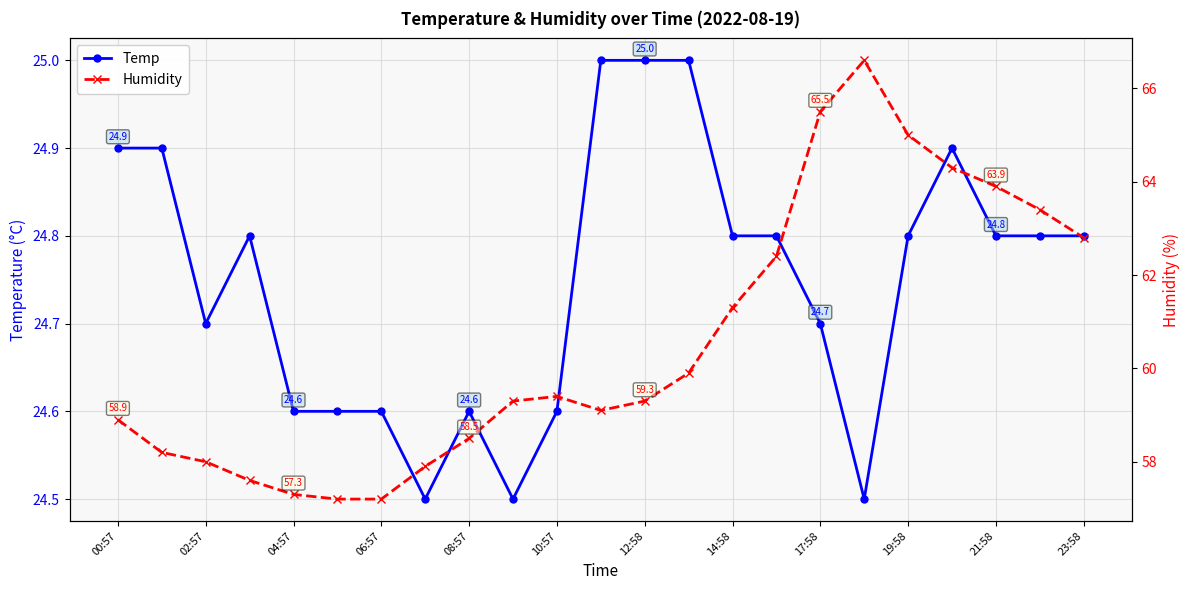

What is the greatest value displayed?

66.6